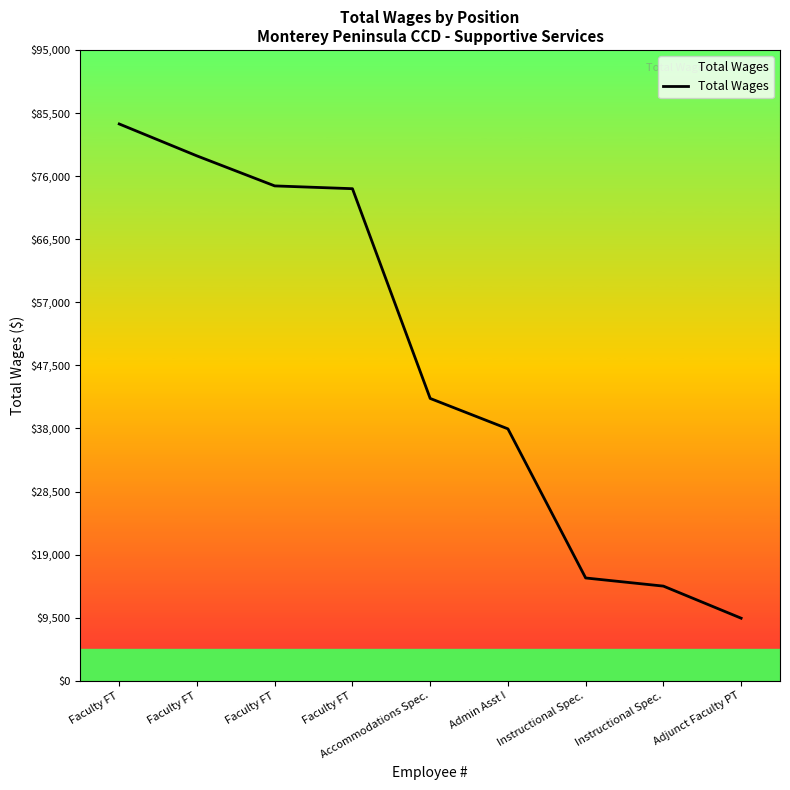

Does the chart display data point markers on the line(s)?

No